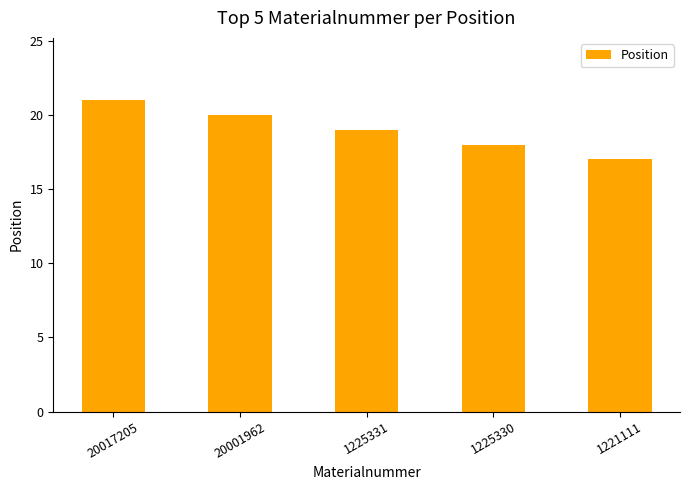

How many bars are there in total?

5